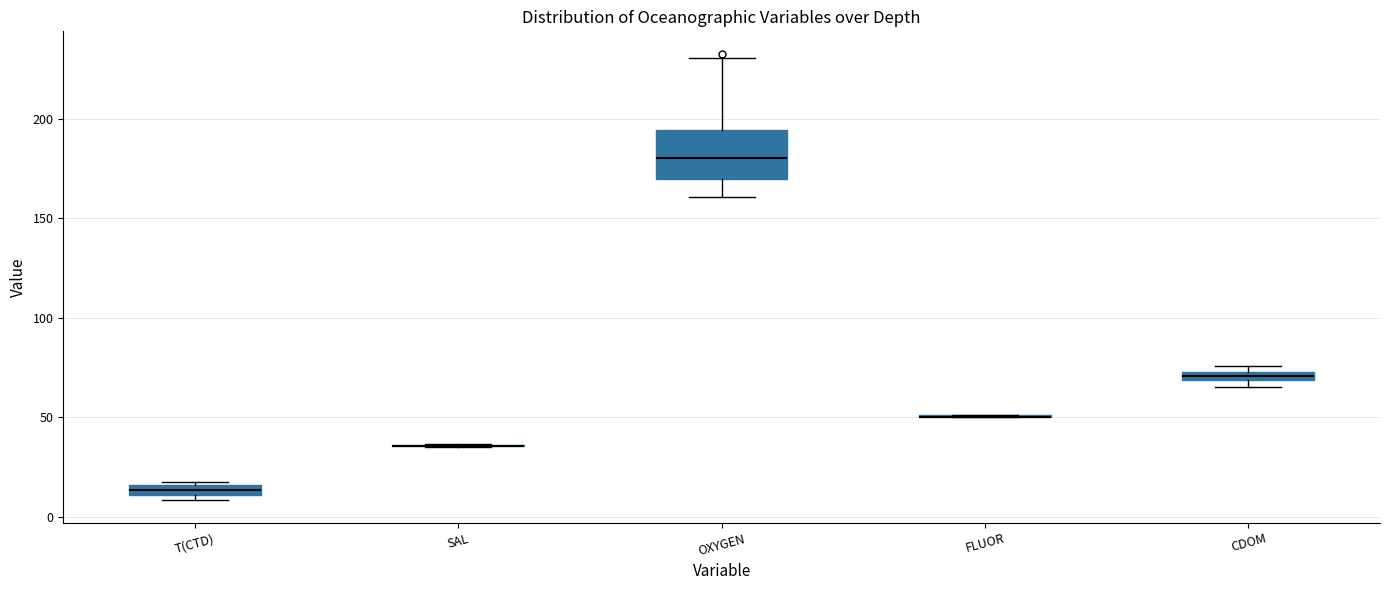

Comparing the boxes themselves (not the whiskers), which one is the tallest?

OXYGEN